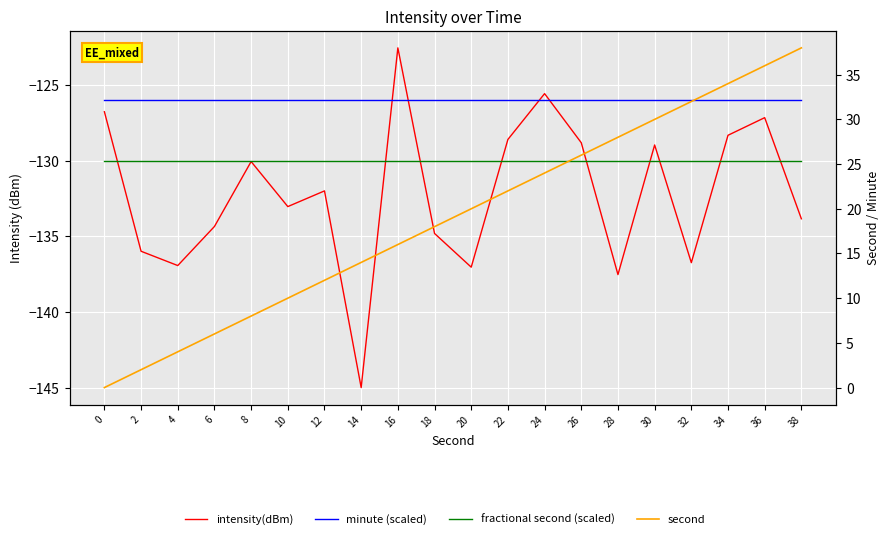

Rank the categories by second value from highest to lowest.

38, 36, 34, 32, 30, 28, 26, 24, 22, 20, 18, 16, 14, 12, 10, 8, 6, 4, 2, 0